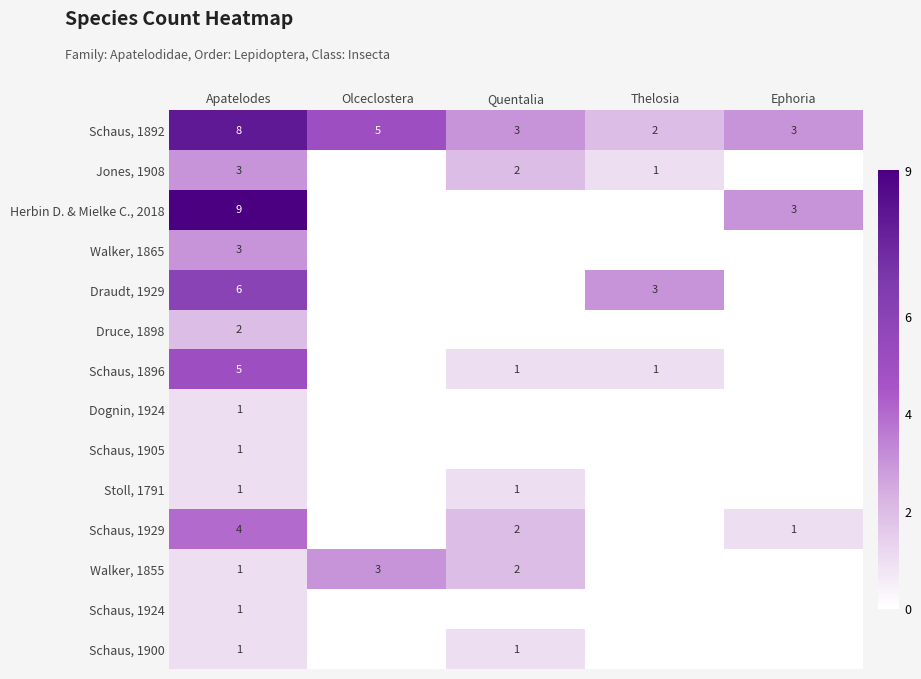

What is the difference between the maximum and minimum values in the Walker, 1855 series?

3